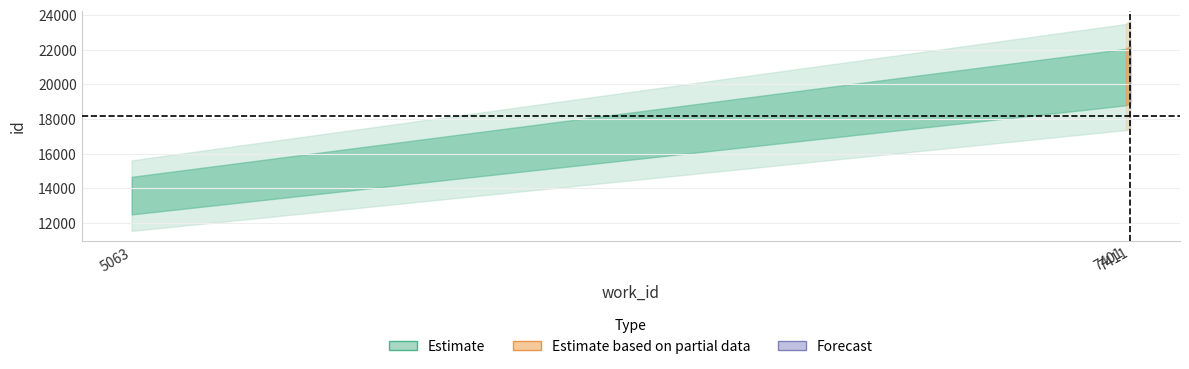

What is the value of the work_id point at the 2nd from the left?

7401